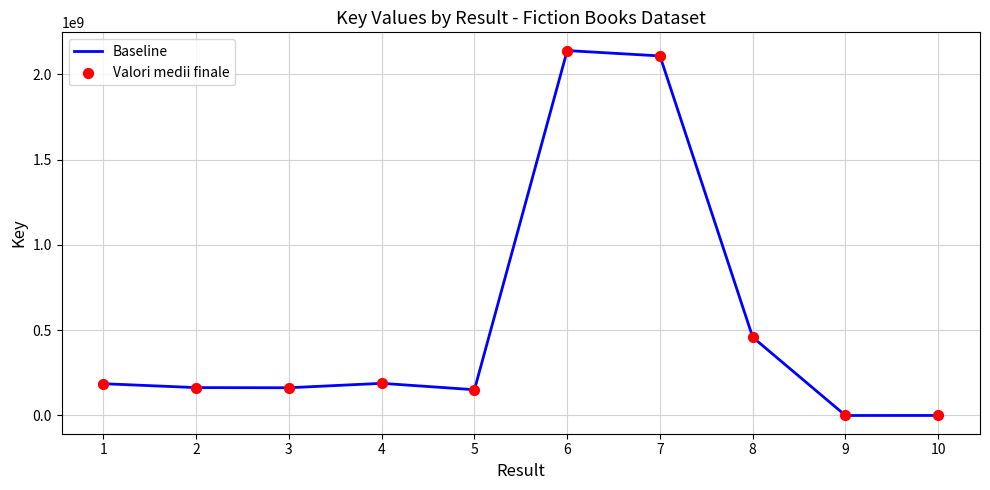

What is the greatest value displayed?

2140165780